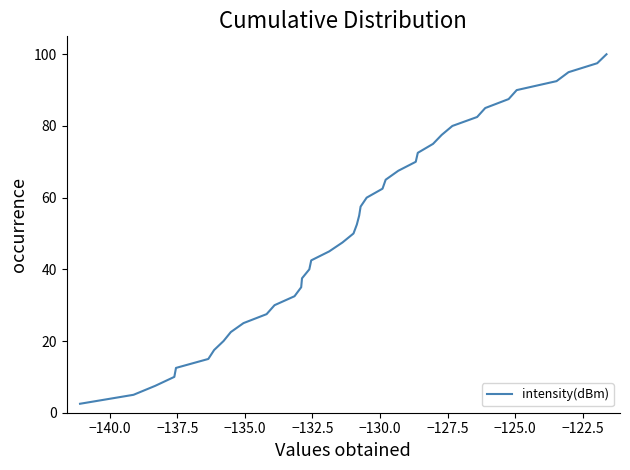

How many distinct data groups are displayed?

1